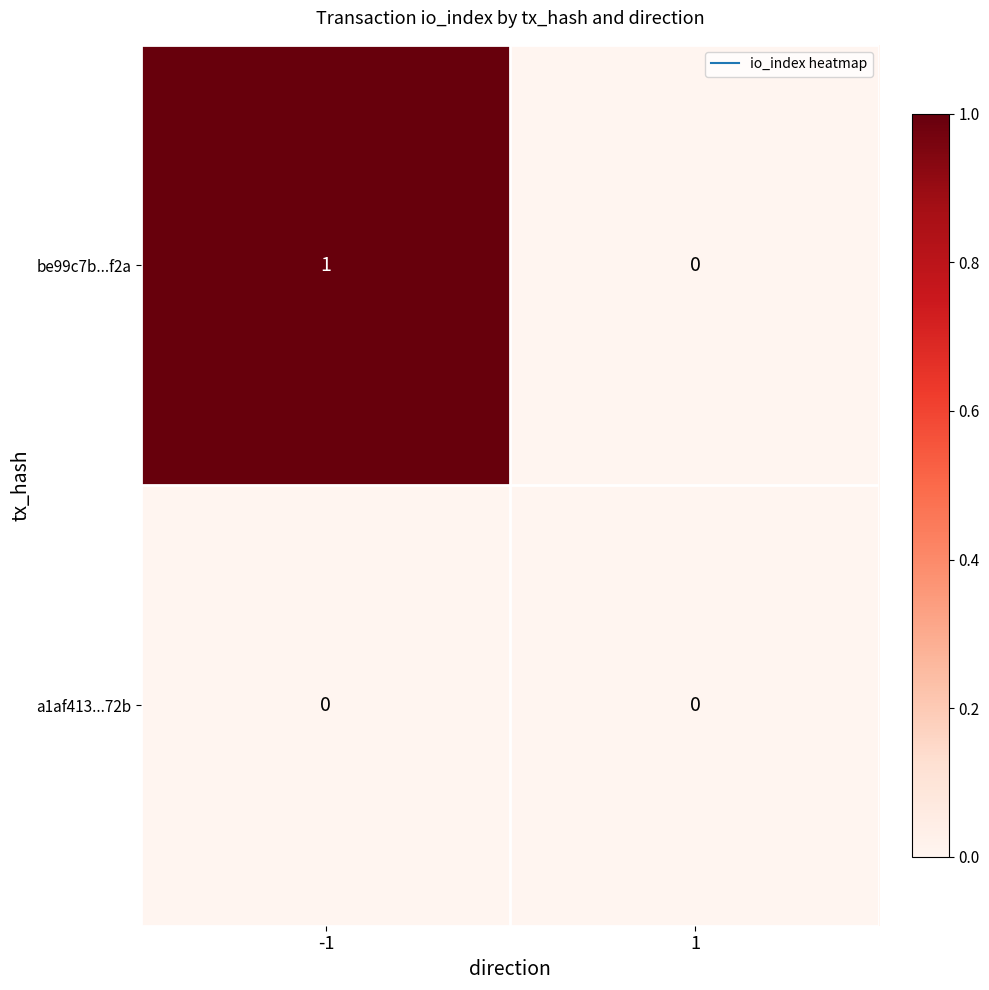

List the series in order of their overall mean, lowest first.

a1af413...72b, be99c7b...f2a